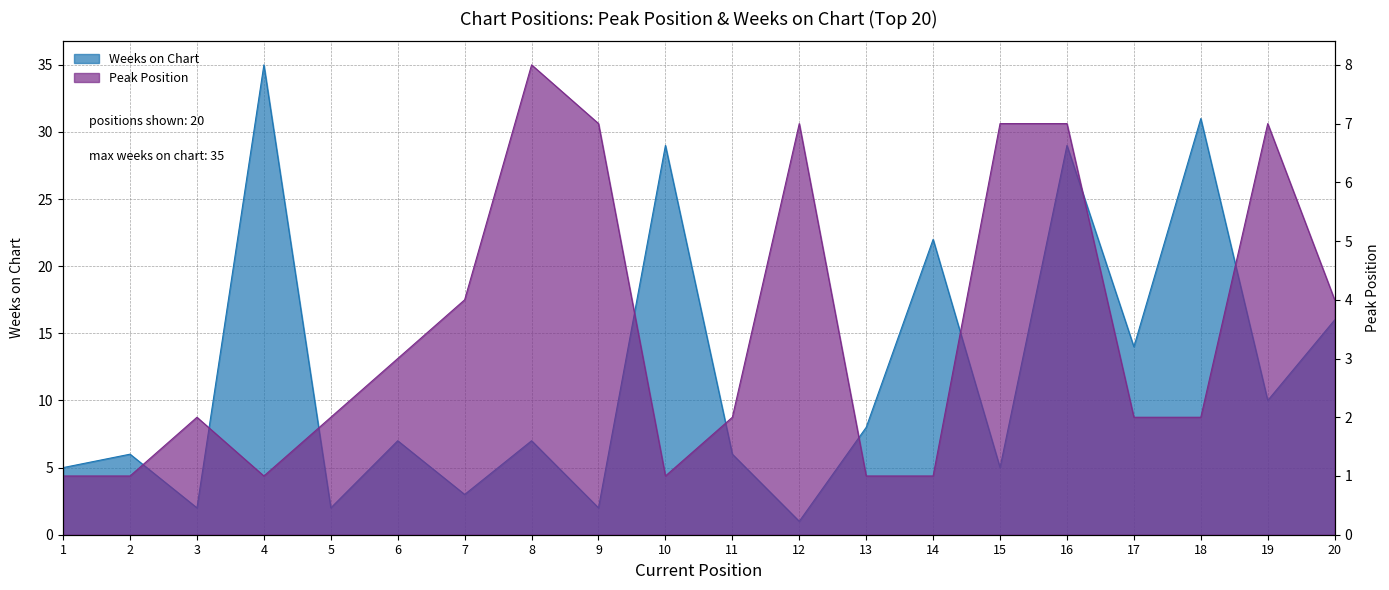

What is the sum of the Weeks on Chart values at 20 and 17?

30